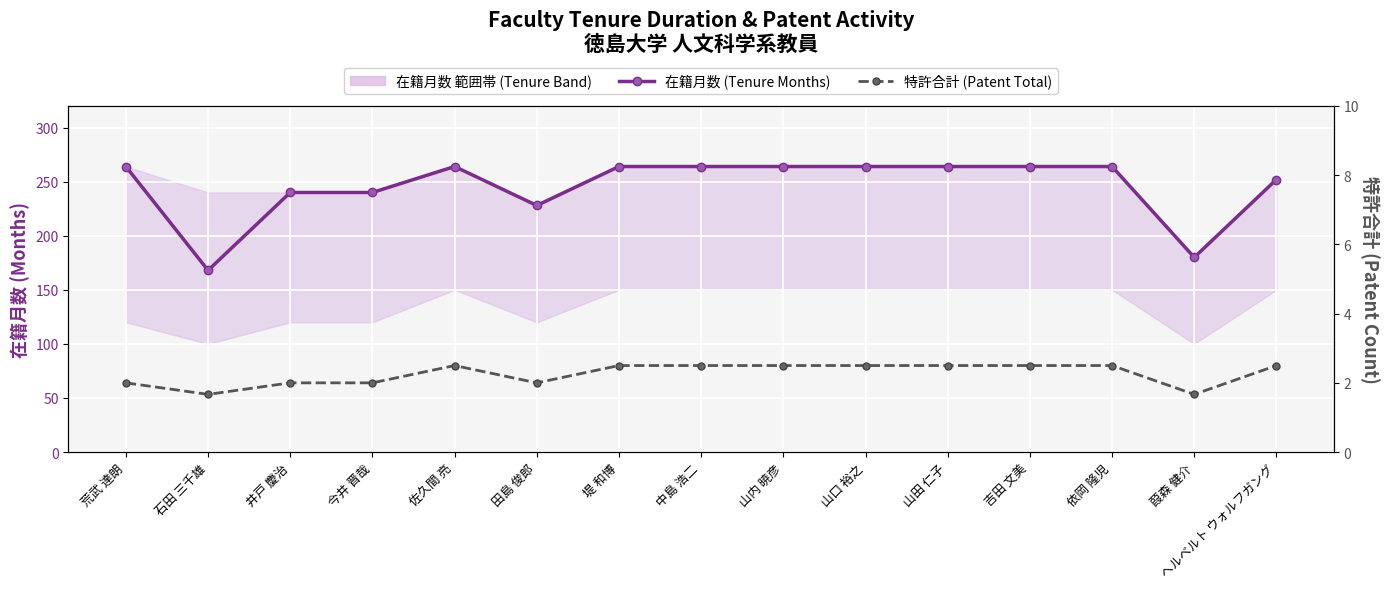

Which series has the largest total across all categories?

在籍月数 (Tenure Months)